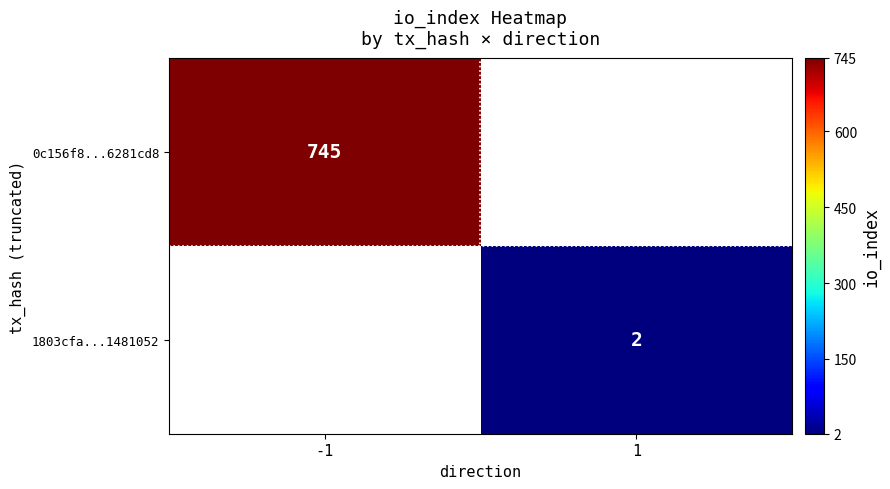

Between 1 and -1, which is larger?

-1